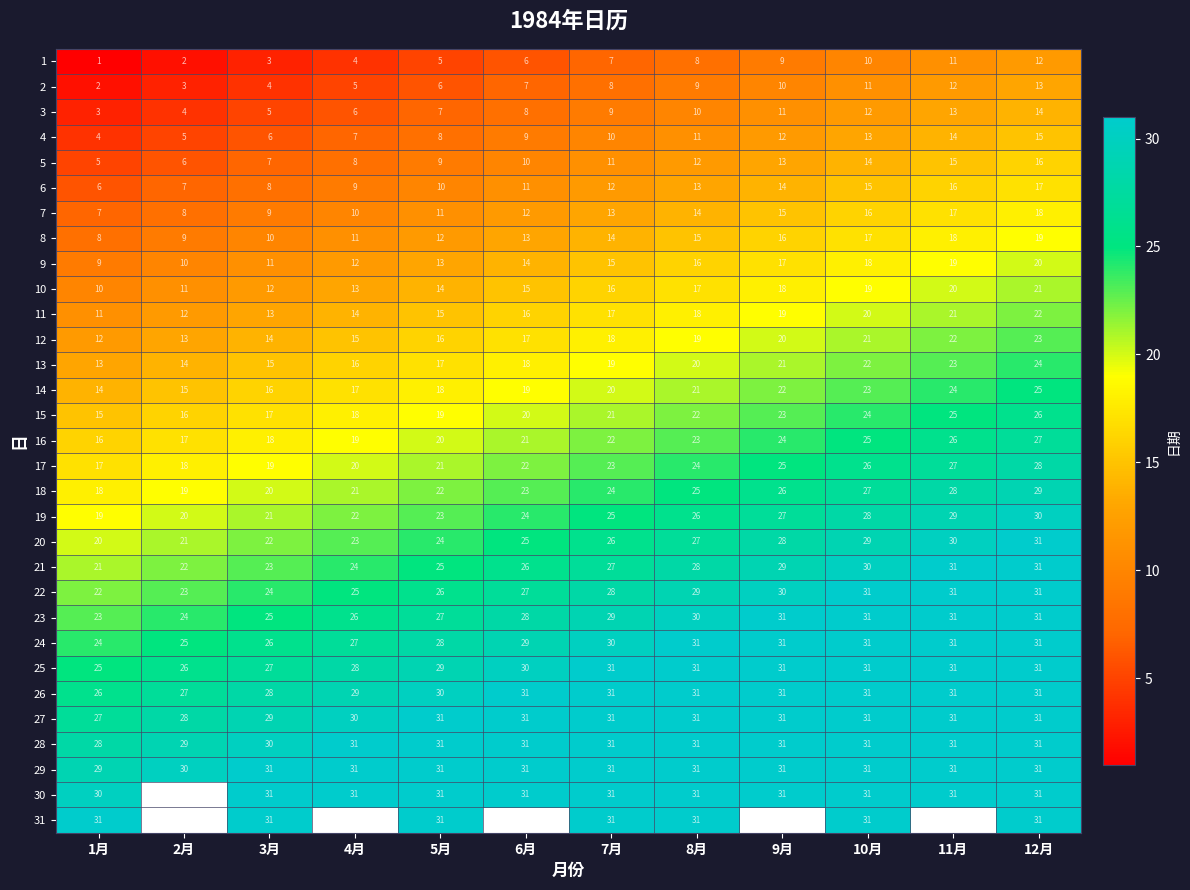

At which category does the chart reach its peak across all series?

12月